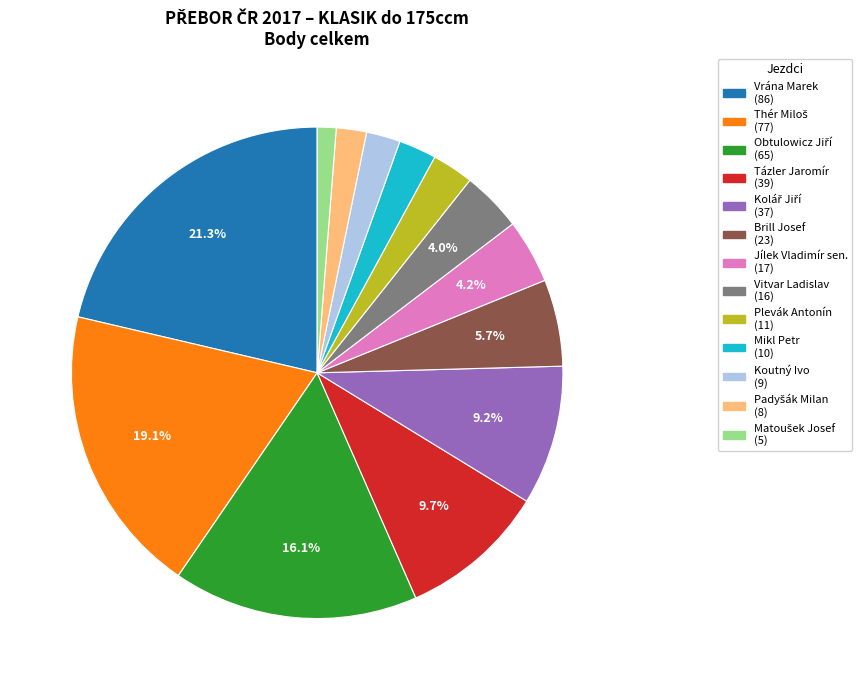

Is the sum of Mikl Petr and Vitvar Ladislav greater than half?

No